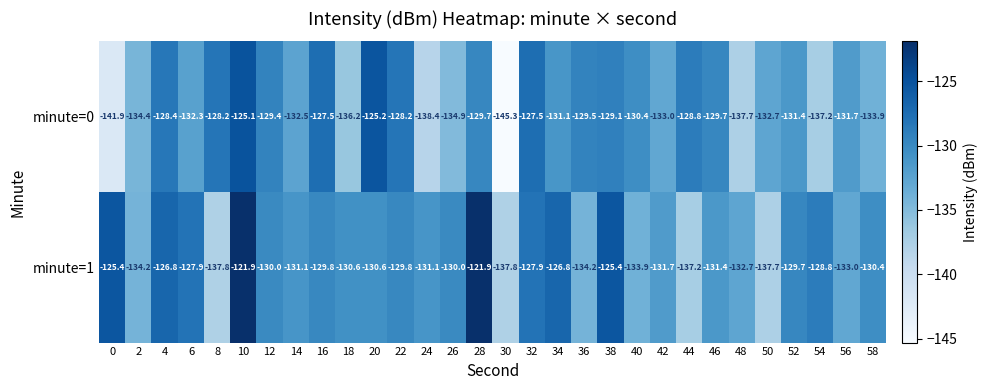

What is the maximum value shown in the chart?

-121.9